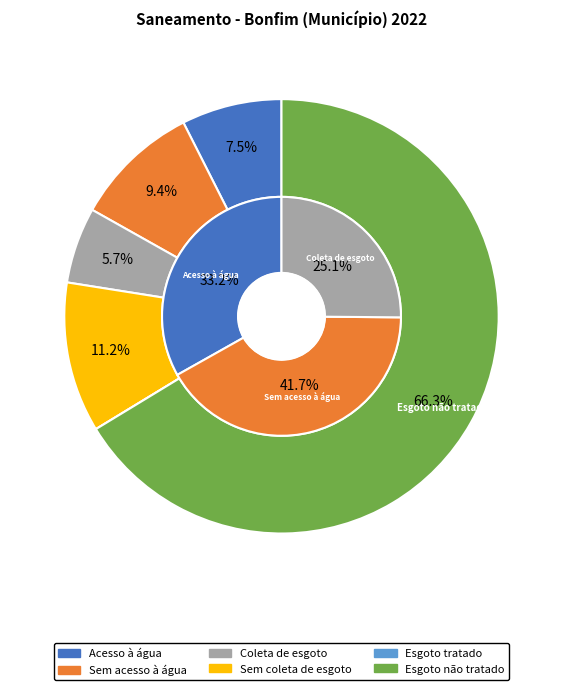

What percentage is the Esgoto não tratado slice, to the nearest percent?

66%